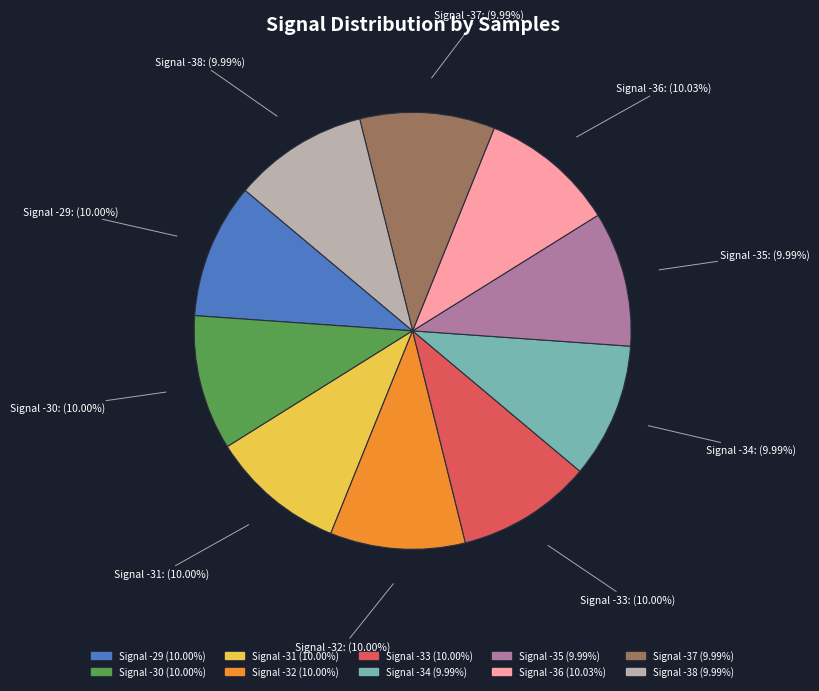

Count the number of slices in the pie.

10